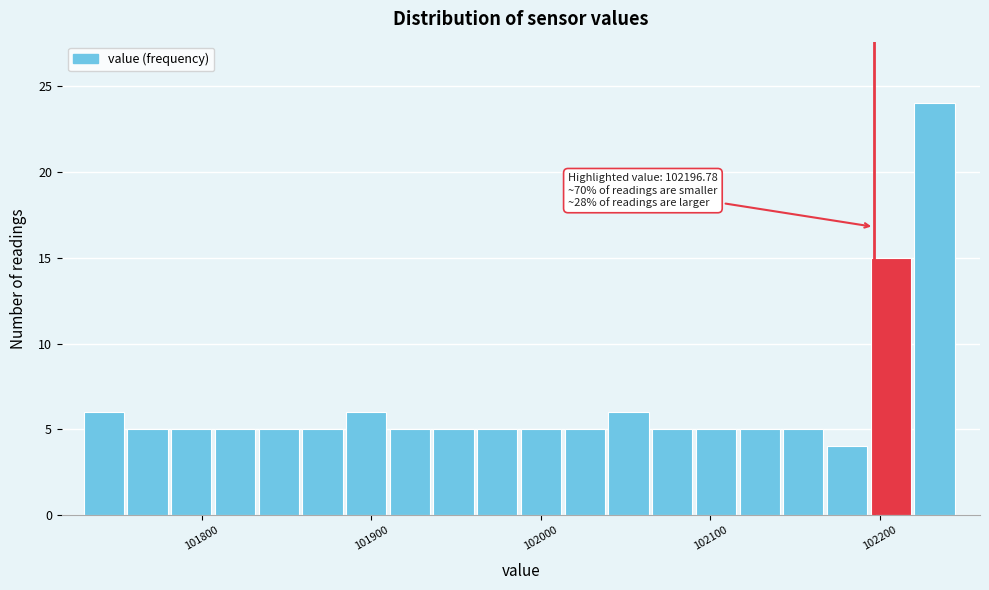

Around what value on the x-axis is the tallest bar? Give the approximate position of its centre, as read against the axis.

102230